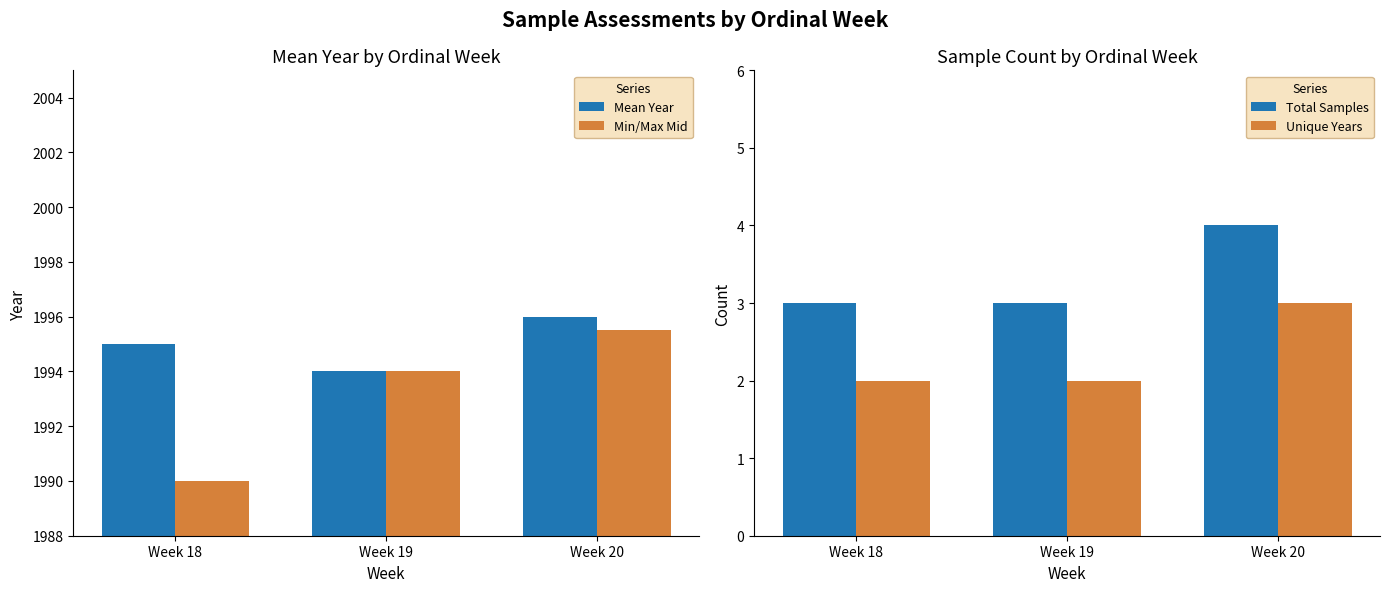

What is the value of the Total Samples bar at the 2nd from the left?

3